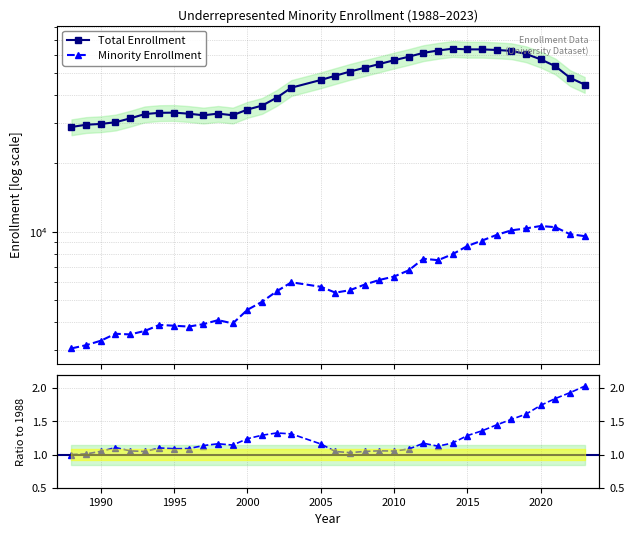

At which category does Total Enrollment reach its first local valley?

1997